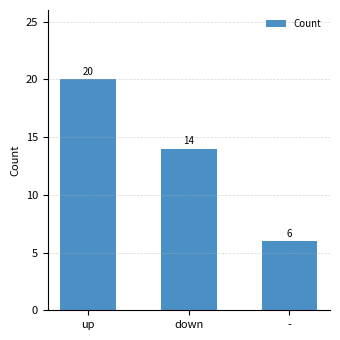

Are the bars grouped side by side (vs. stacked)?

No